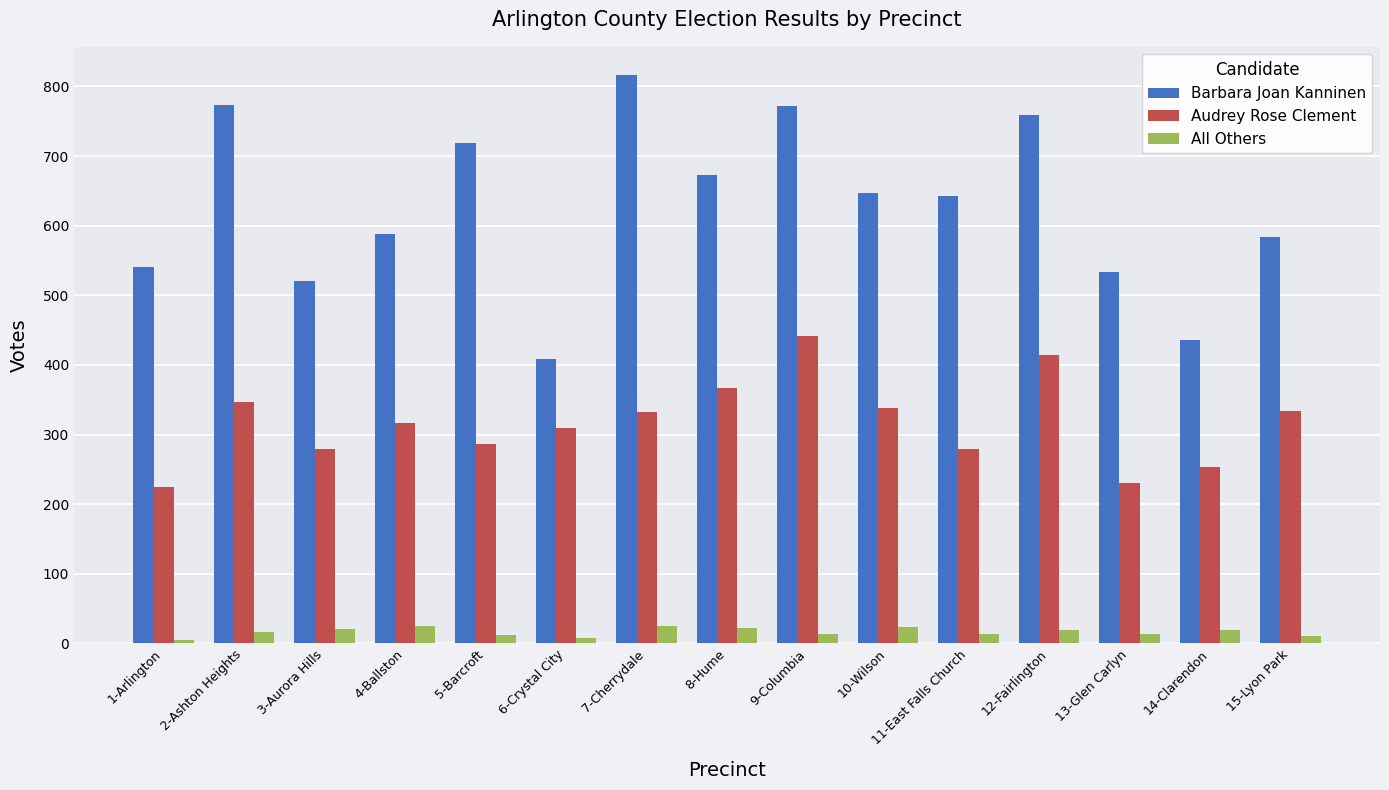

List the series in order of their peak value, lowest first.

All Others, Audrey Rose Clement, Barbara Joan Kanninen